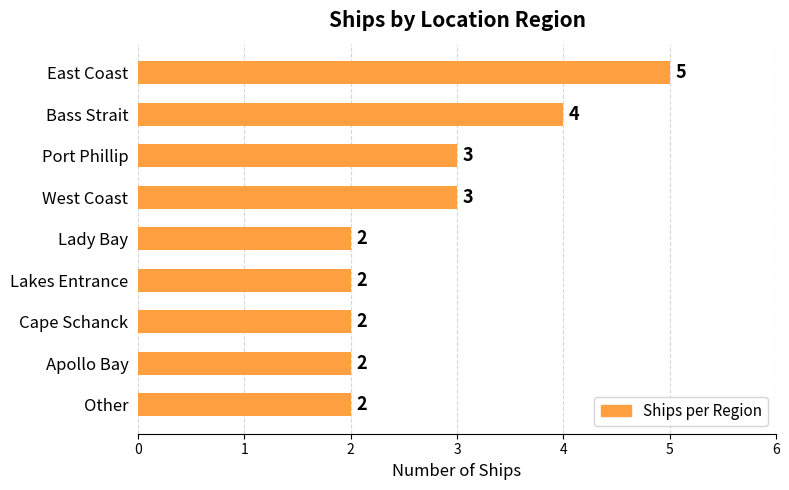

Reading top to bottom, list all the values displayed in this chart.

East Coast=5	Bass Strait=4	Port Phillip=3	West Coast=3	Lady Bay=2	Lakes Entrance=2	Cape Schanck=2	Apollo Bay=2	Other=2